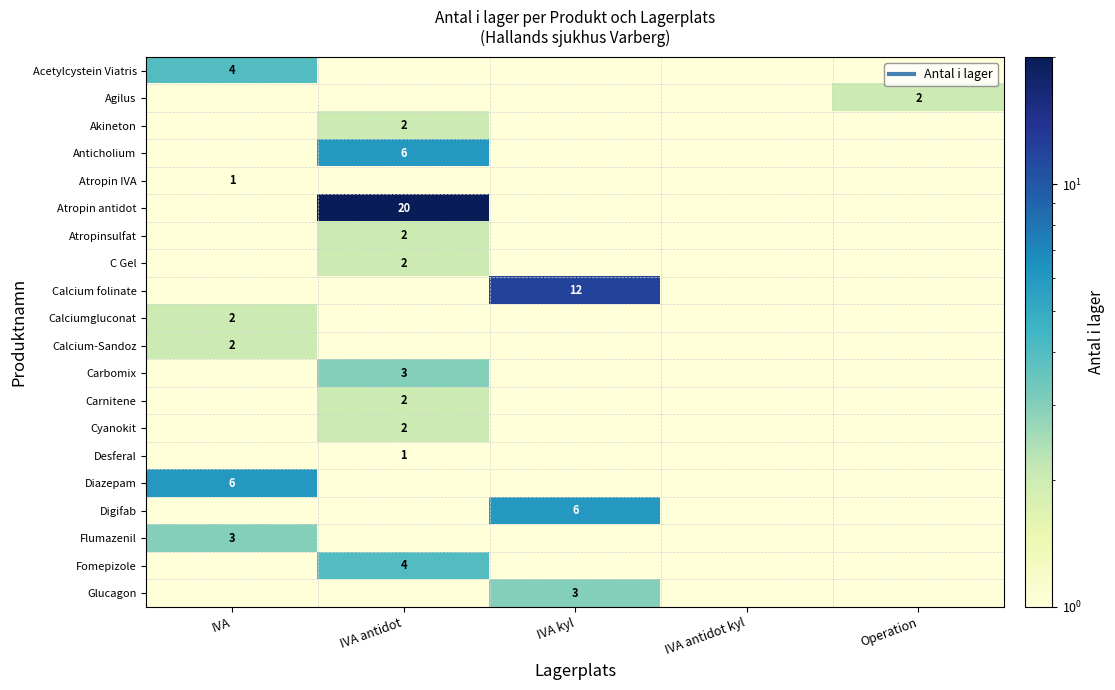

True or false: Calciumgluconat has a value of 2.7 at IVA.

False